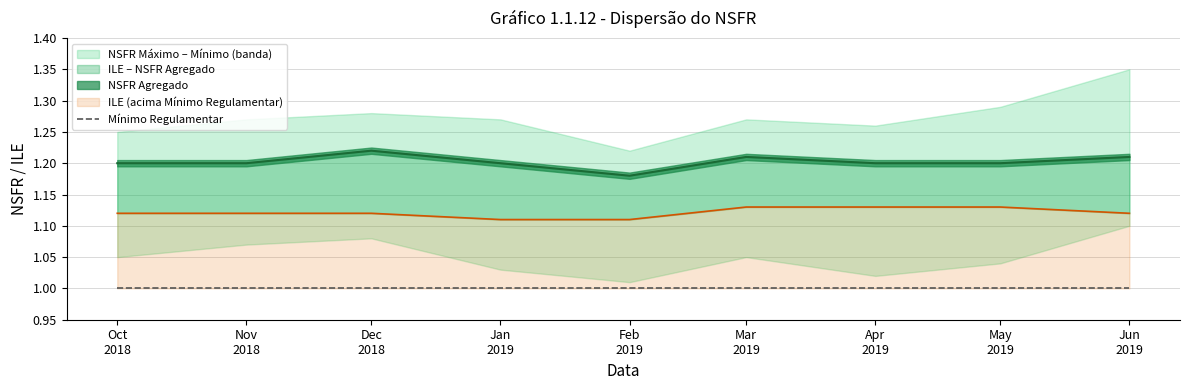

Reading left to right, extract all data points from this chart.

NSFR Máximo: 2018-10-01=1.2	2018-11-01=1.3	2018-12-01=1.3	2019-01-01=1.3	2019-02-01=1.2	2019-03-01=1.3	2019-04-01=1.3	2019-05-01=1.3	2019-06-01=1.4
NSFR Agregado: 2018-10-01=1.2	2018-11-01=1.2	2018-12-01=1.2	2019-01-01=1.2	2019-02-01=1.2	2019-03-01=1.2	2019-04-01=1.2	2019-05-01=1.2	2019-06-01=1.2
ILE: 2018-10-01=1.1	2018-11-01=1.1	2018-12-01=1.1	2019-01-01=1.1	2019-02-01=1.1	2019-03-01=1.1	2019-04-01=1.1	2019-05-01=1.1	2019-06-01=1.1
NSFR Mínimo: 2018-10-01=1.1	2018-11-01=1.1	2018-12-01=1.1	2019-01-01=1.0	2019-02-01=1.0	2019-03-01=1.1	2019-04-01=1.0	2019-05-01=1.0	2019-06-01=1.1
Mínimo Regulamentar: 2018-10-01=1.0	2018-11-01=1.0	2018-12-01=1.0	2019-01-01=1.0	2019-02-01=1.0	2019-03-01=1.0	2019-04-01=1.0	2019-05-01=1.0	2019-06-01=1.0